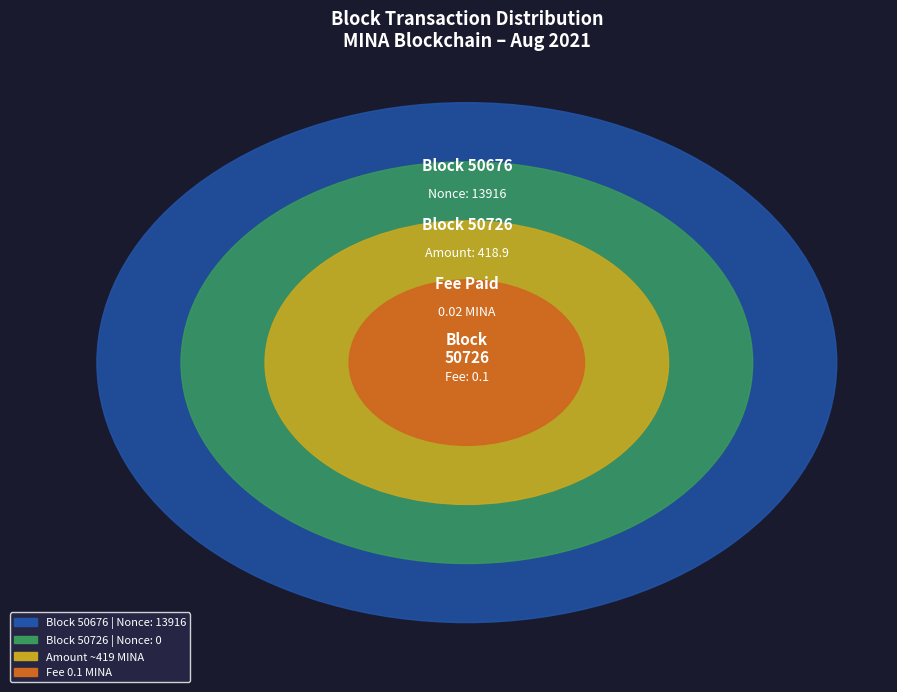

What is the largest slice in the pie chart?

50676